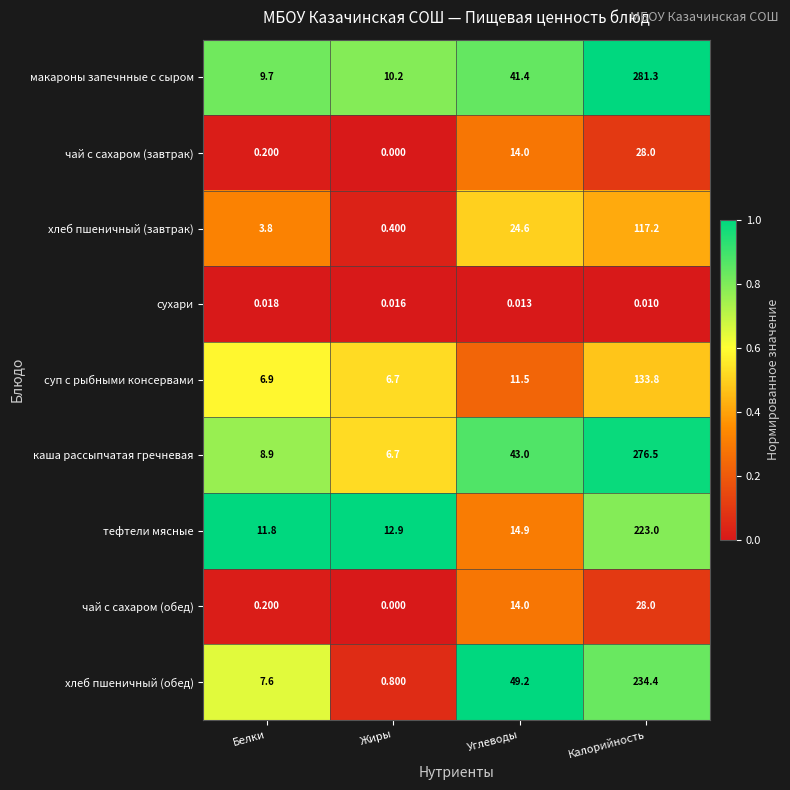

Which label corresponds to the smallest value in the chart?

Жиры